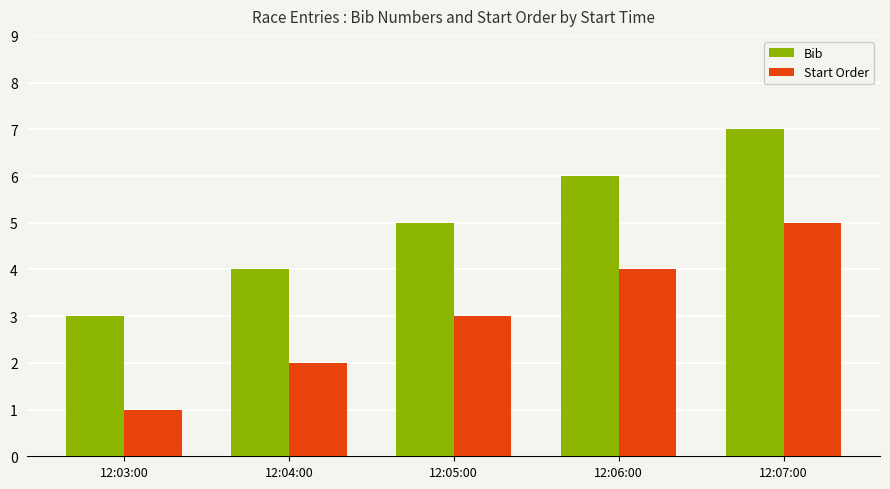

How many series are shown in this chart?

2